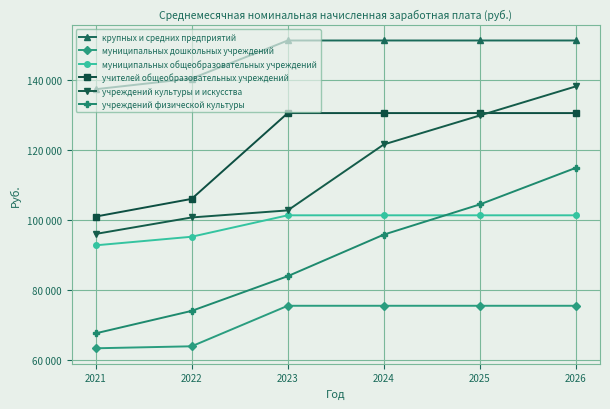

At which category is the sum across all series the highest?

2026